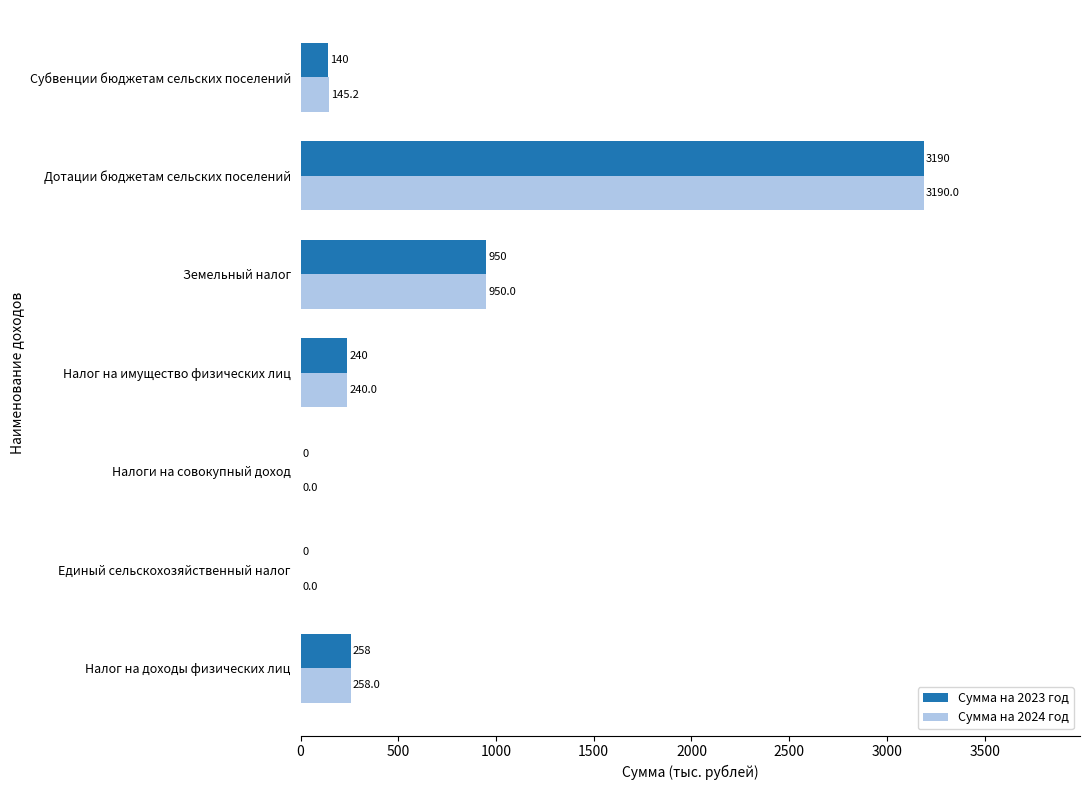

What are all the series names shown in the legend?

Сумма на 2023 год, Сумма на 2024 год